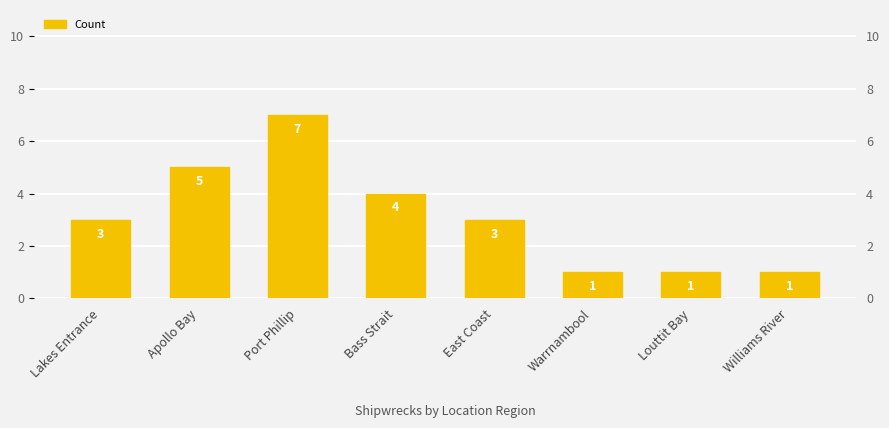

Reading left to right, list all the values displayed in this chart.

Lakes Entrance=3	Apollo Bay=5	Port Phillip=7	Bass Strait=4	East Coast=3	Warrnambool=1	Louttit Bay=1	Williams River=1